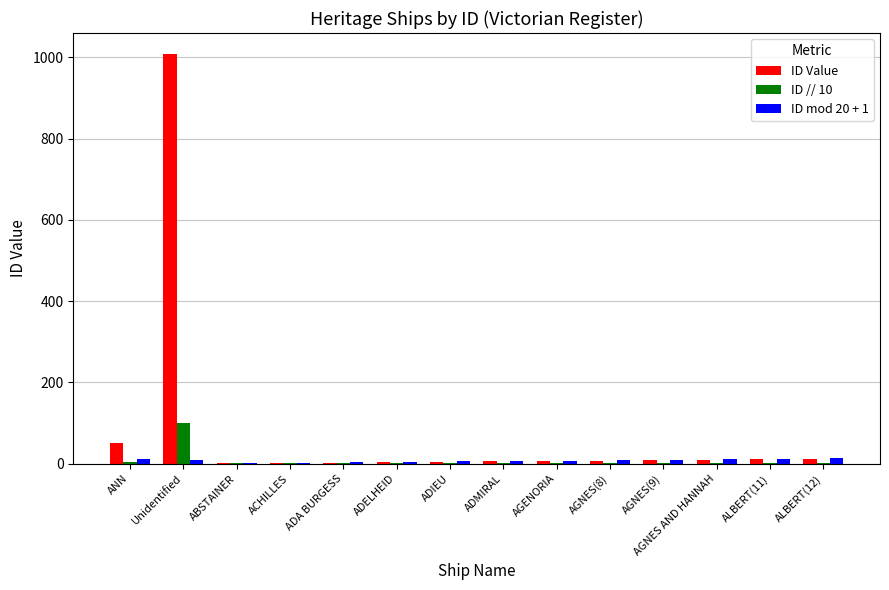

What is the greatest value displayed?

1009